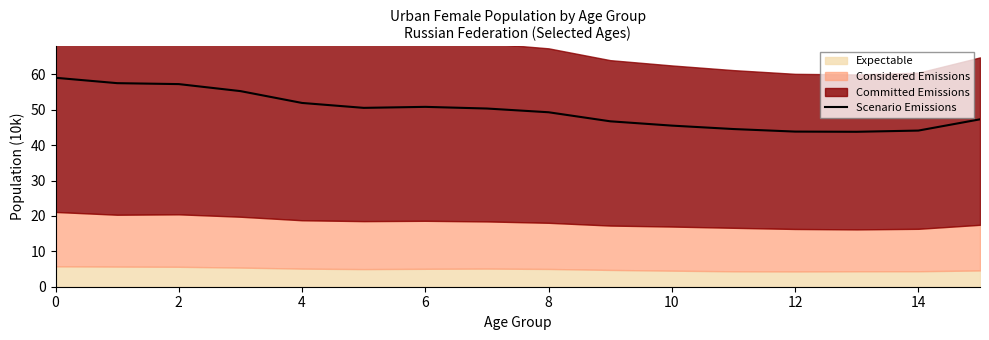

True or false: there are more than 0 points higher than both neighbors.

True